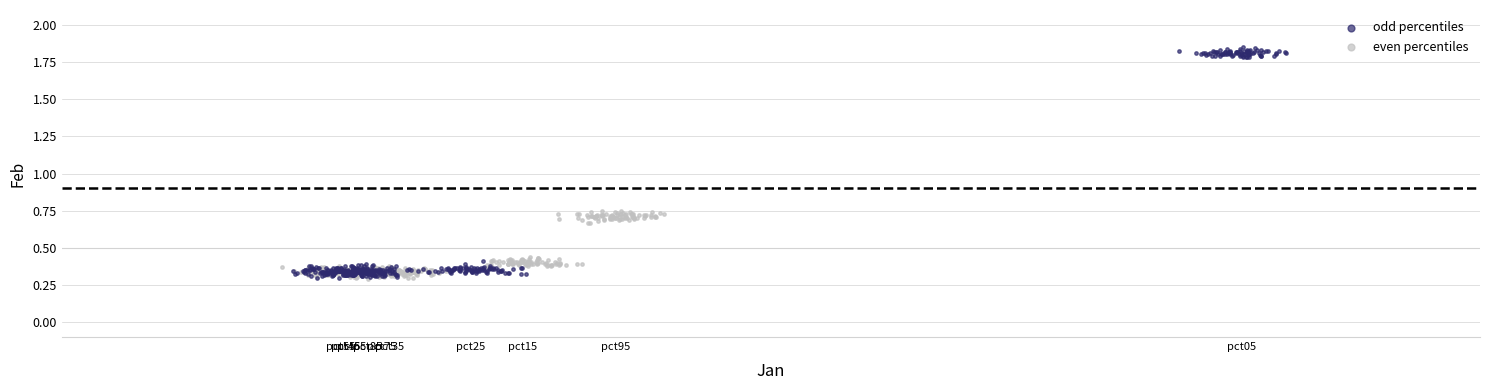

Which series has the largest Y range (max minus min)?

odd percentiles